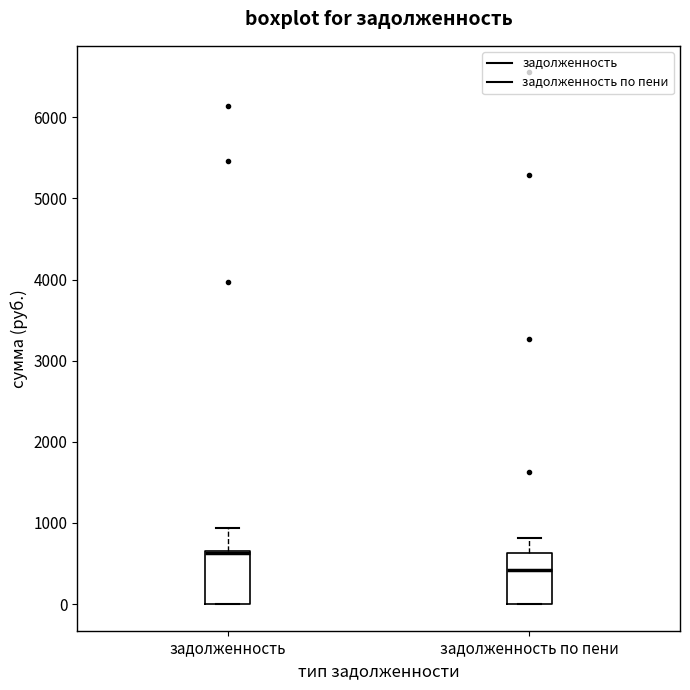

Where is the lower edge of the box for задолженность on the y-axis? The values are not printed on the chart, so give them approximately, as read against the axis.

0